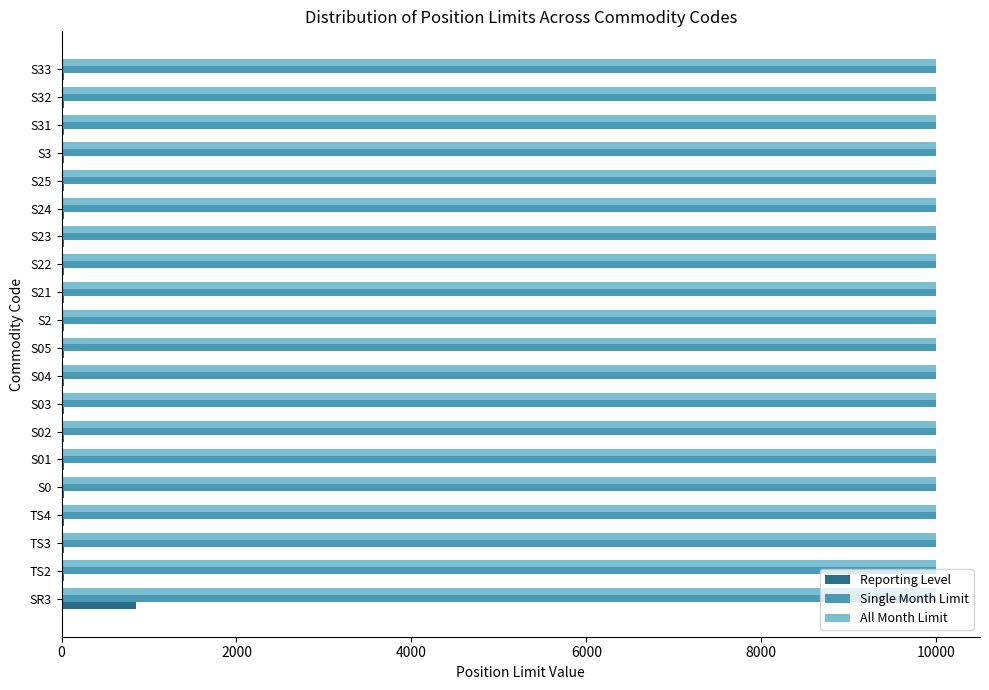

What is the maximum value shown in the chart?

10000